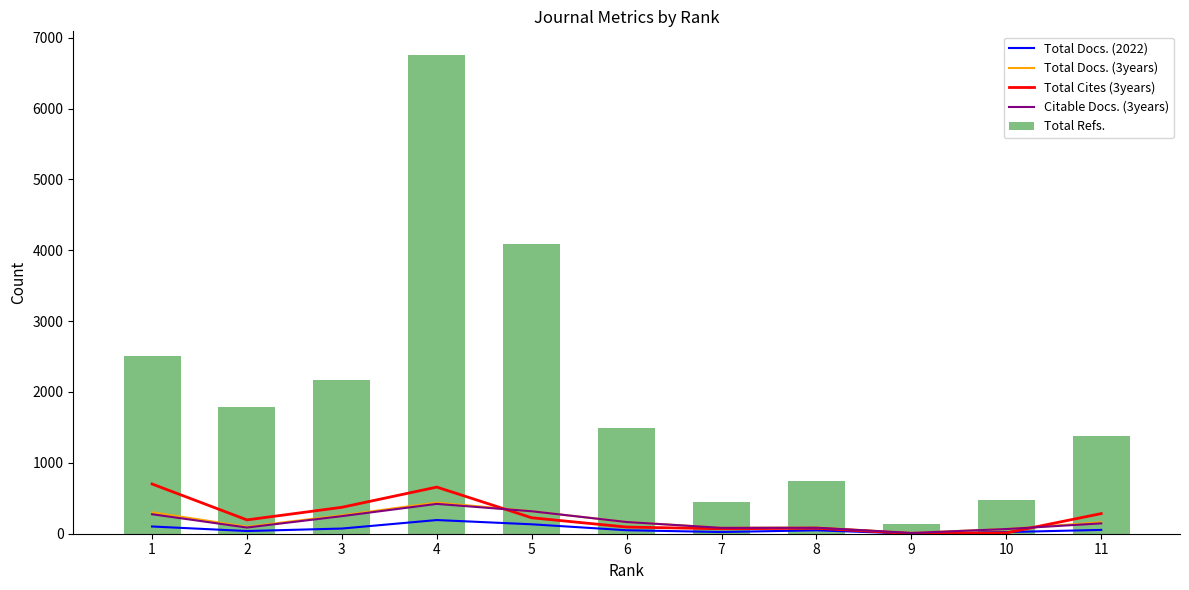

Which series has the widest spread of values?

Total Refs.